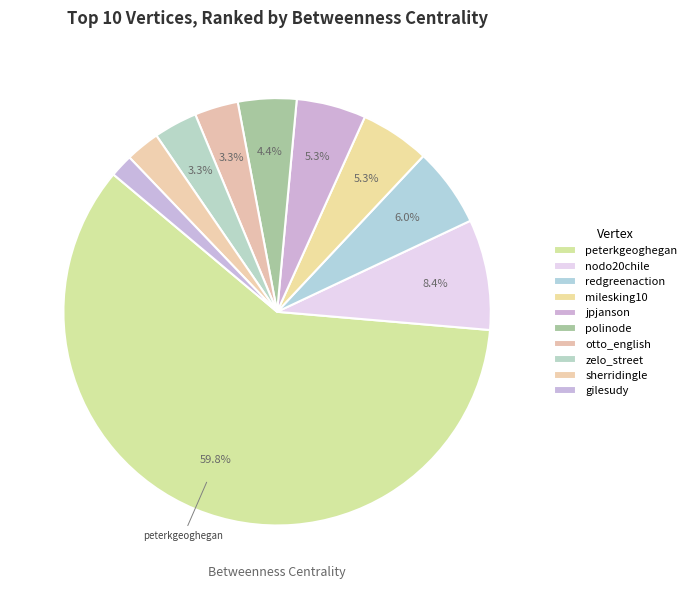

What is the ratio of the value at milesking10 to the value at polinode?

1.2